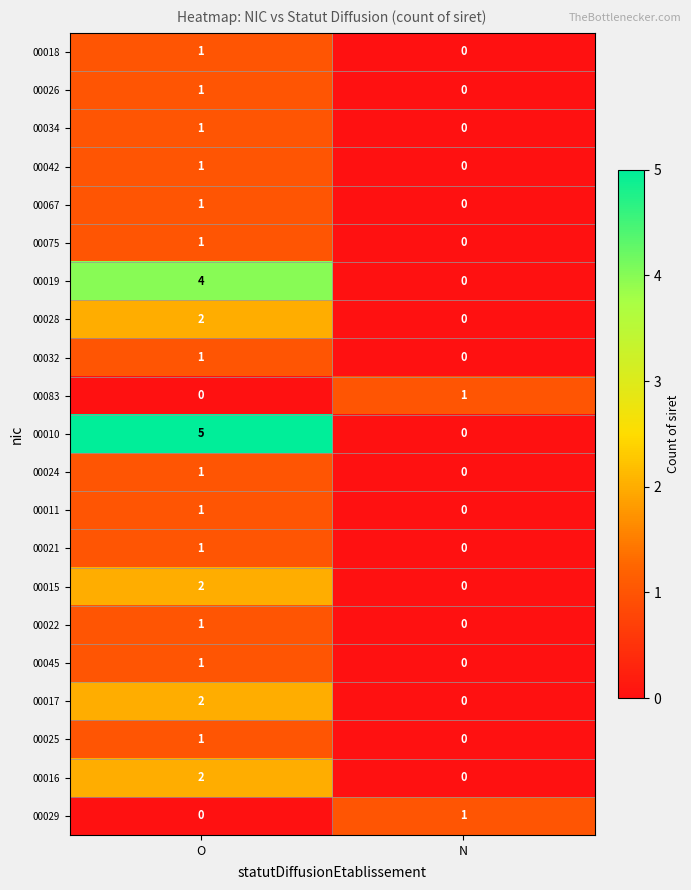

What is the maximum value for 00010?

5